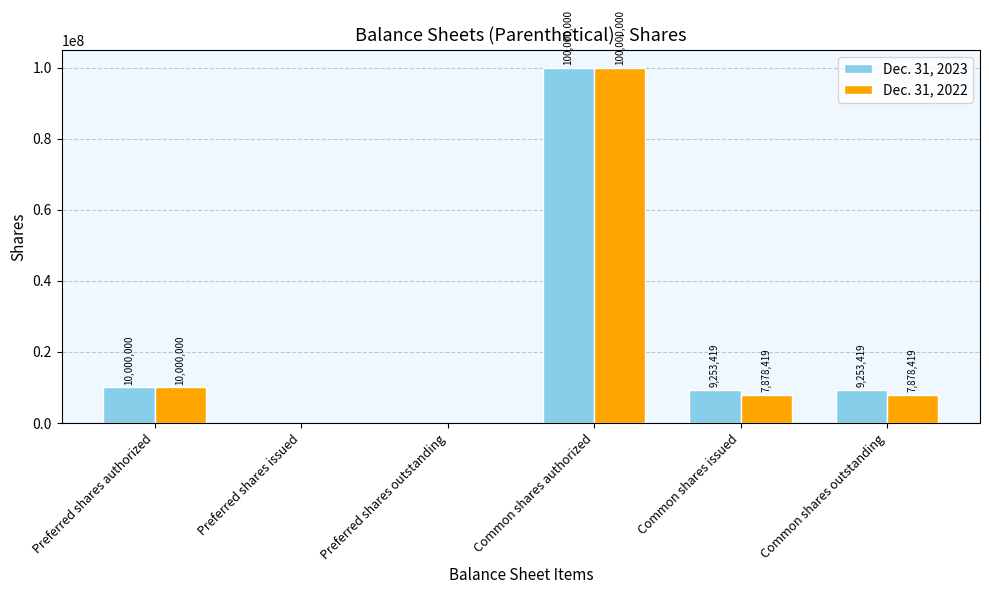

What is the greatest value displayed?

100000000